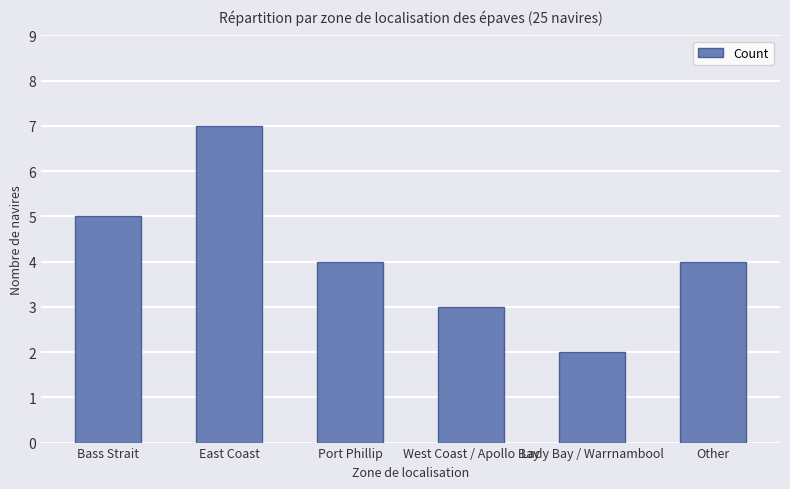

The value at Other is 4. True or false?

True